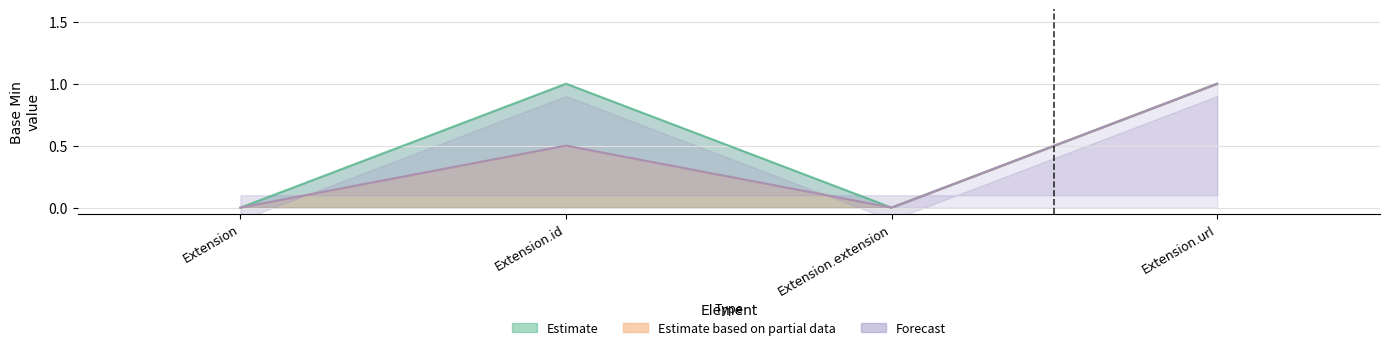

How many points are higher than both their immediate neighbors (excluding endpoints)?

1